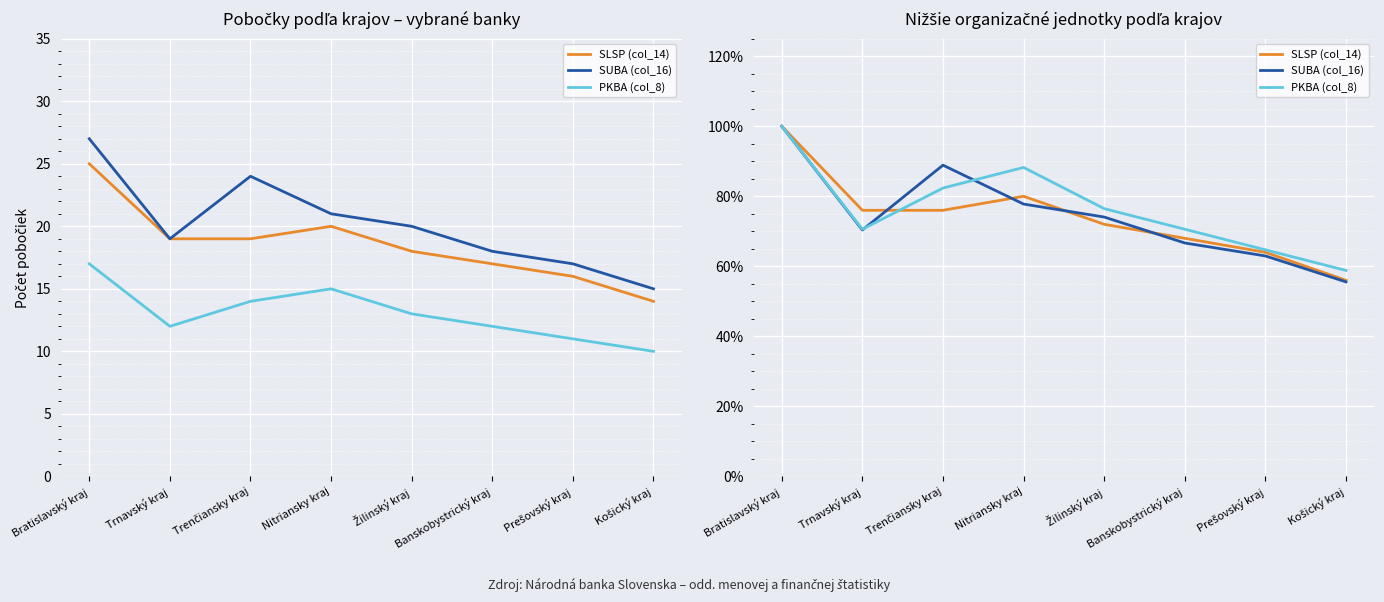

Rank the series by their average value, from lowest to highest.

SLSP (col_14), SUBA (col_16), PKBA (col_8)